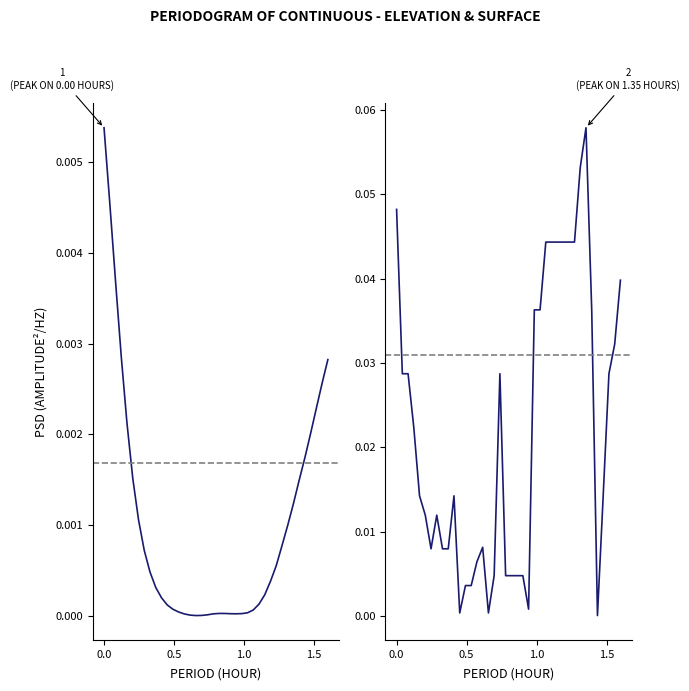

Does the chart display data point markers on the line(s)?

No